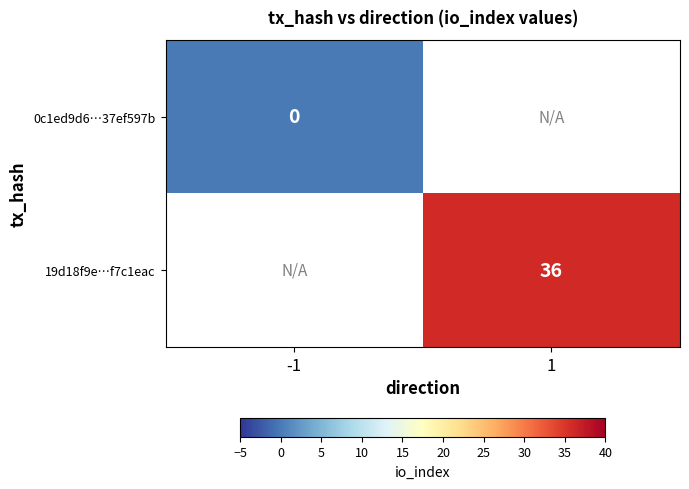

True or false: 19d18f9e…f7c1eac has a value of 13 at 1.

False